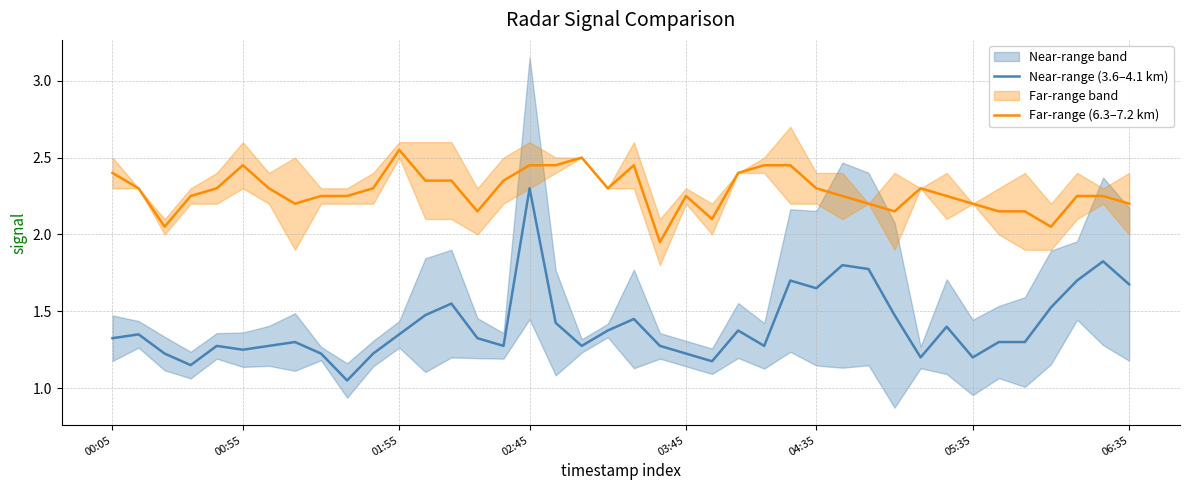

The Far-range (6.3–7.2 km) series shows 2.4 at 00:05. True or false?

True